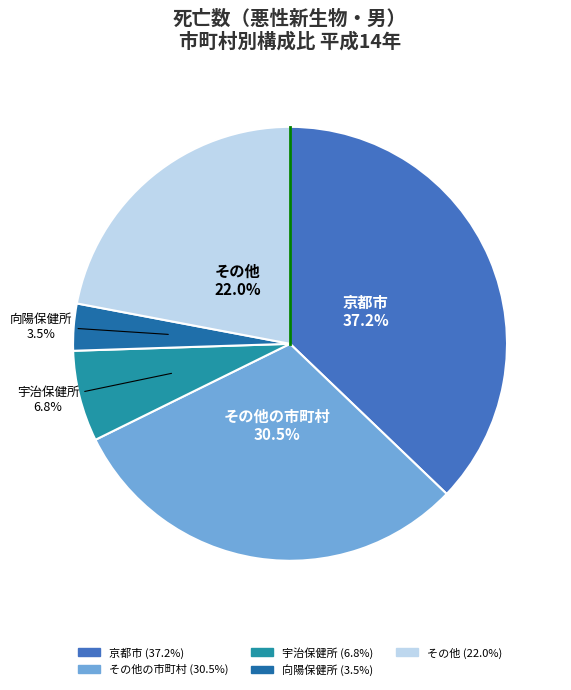

How many segments does this pie chart have?

5